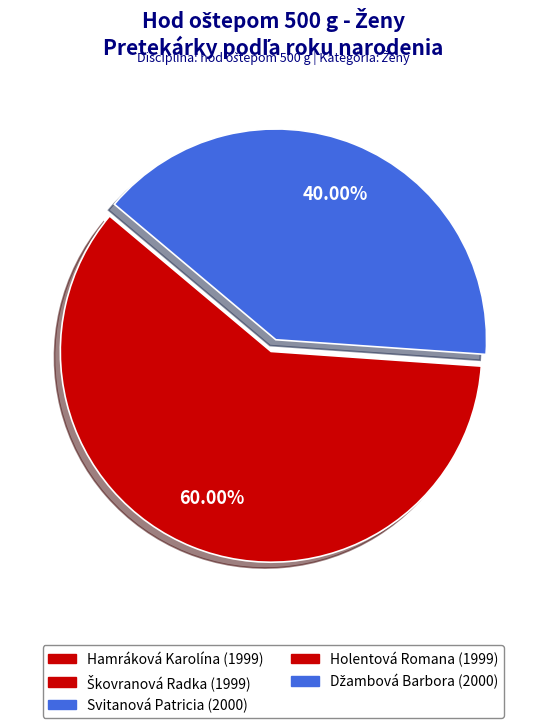

Does any single category account for the majority?

Yes